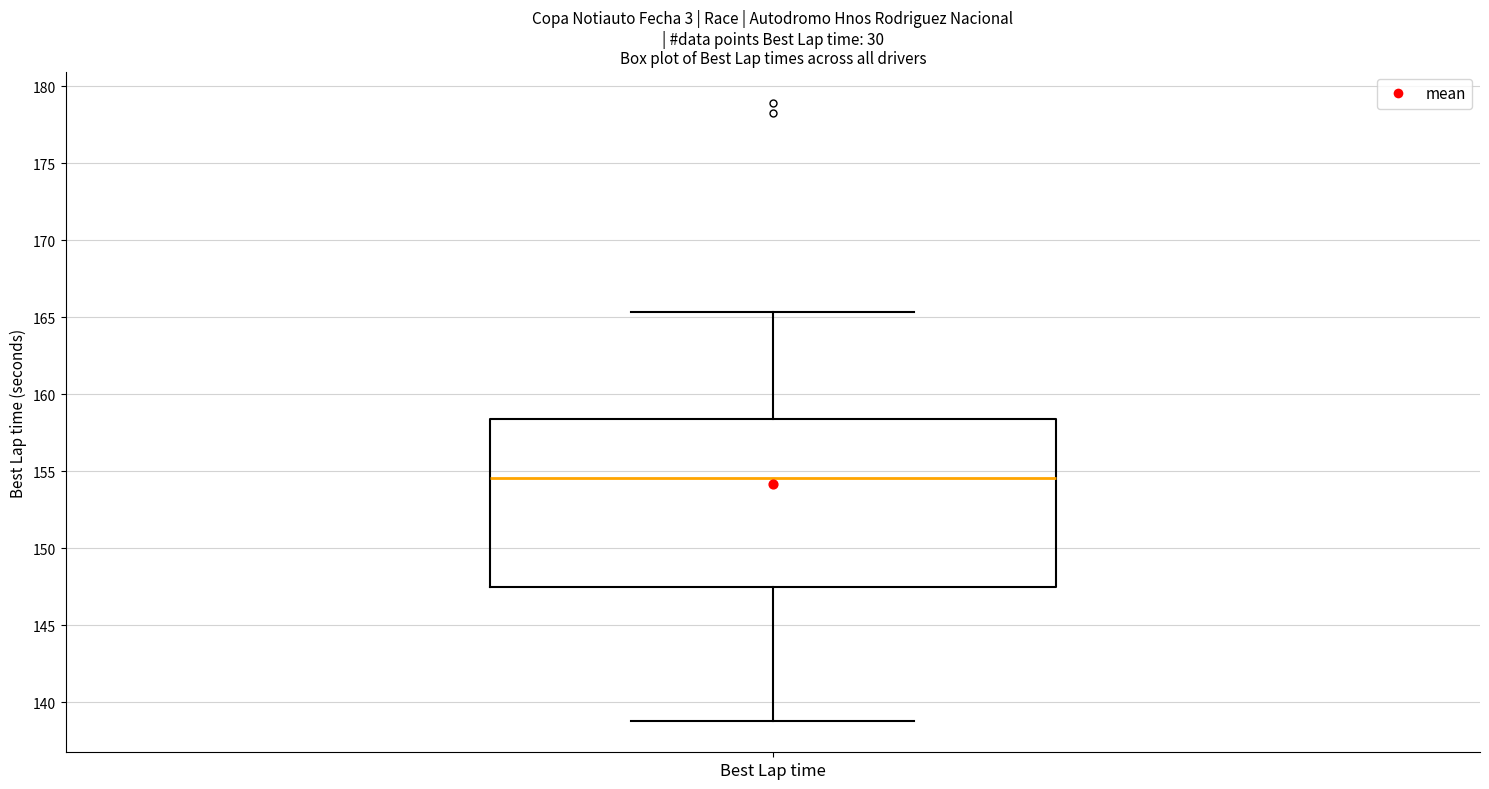

Read this box plot against the y-axis: the position of the median line, the range covered by the box, and the ends of both whiskers. The values are not printed on the chart, so give them approximately, as read against the axis.

median 154.5, box 147.5 to 158.5, whiskers 139.0 to 165.5